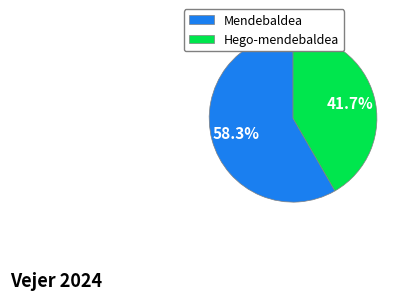

How many segments does this pie chart have?

2